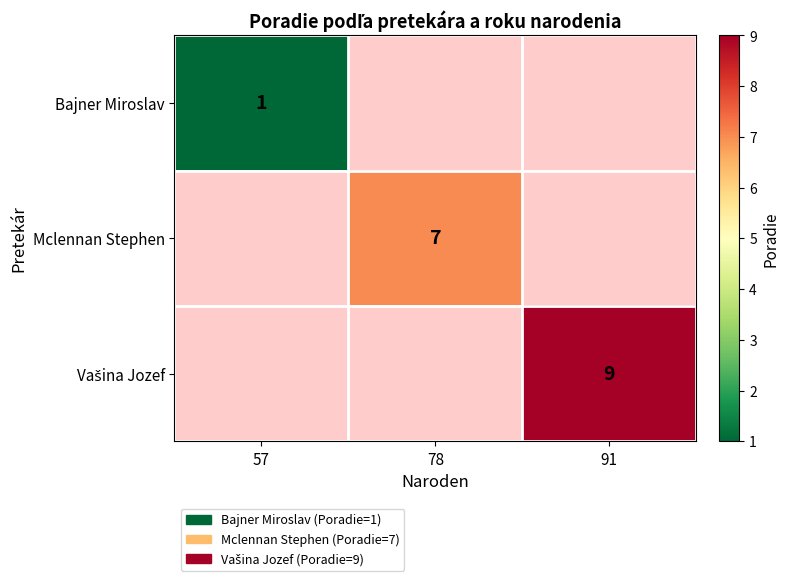

Which category has the highest value across all series?

91